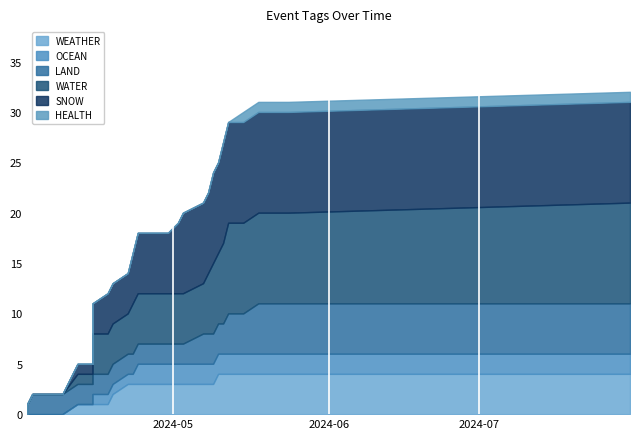

True or false: LAND has a value of 0 at 2024-04-03.

False